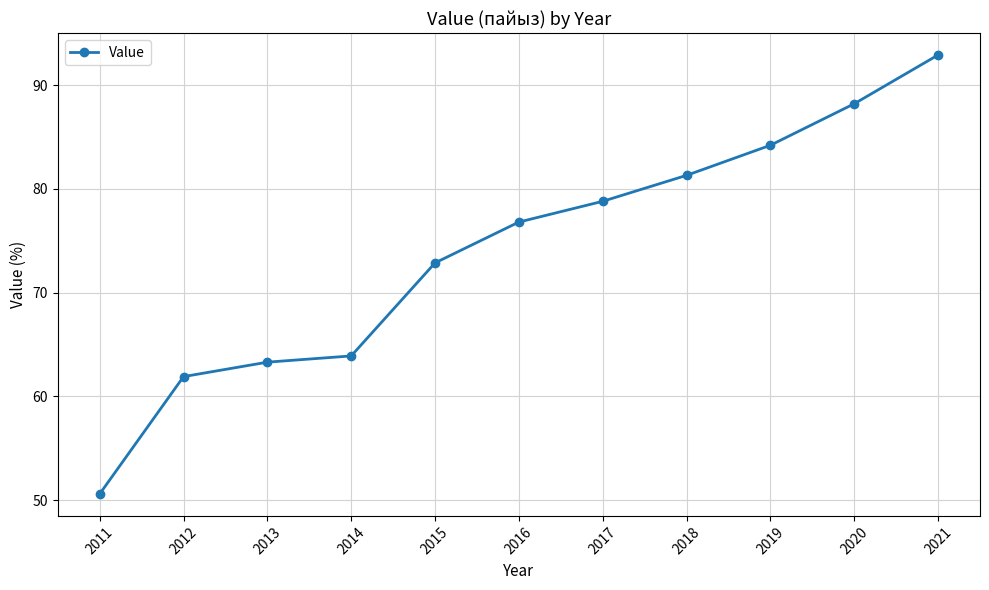

What is the change in value from 2015 to 2020?

+15.3